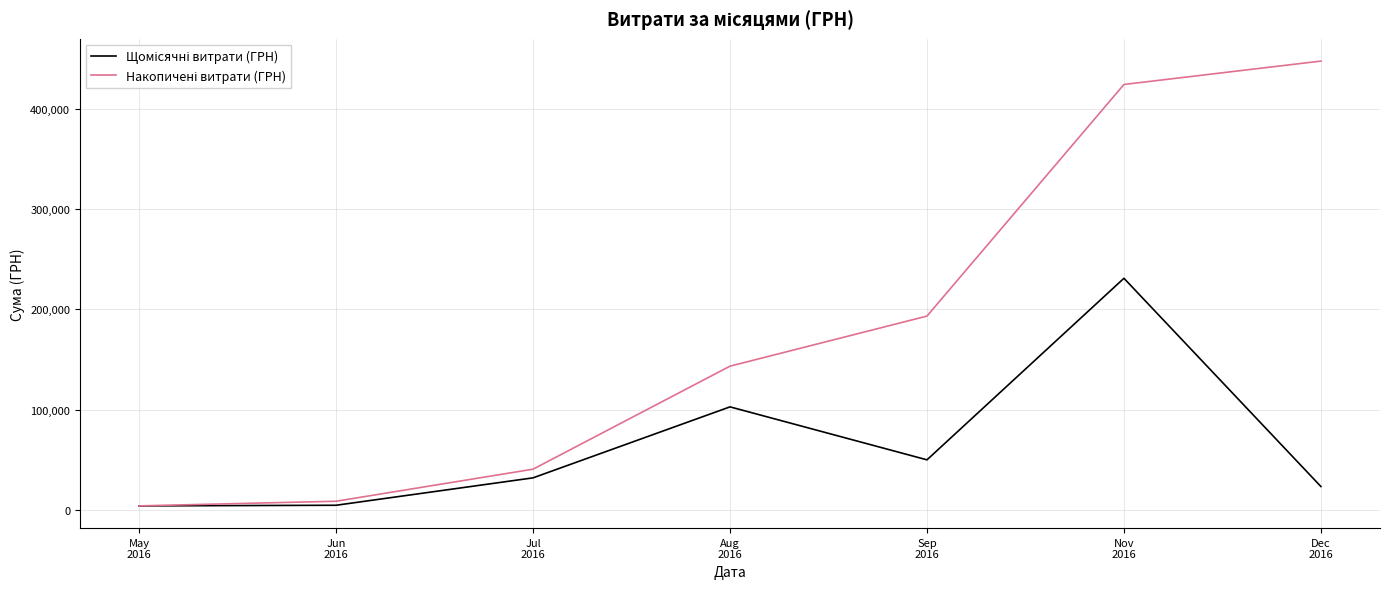

What is the greatest value displayed?

447312.2